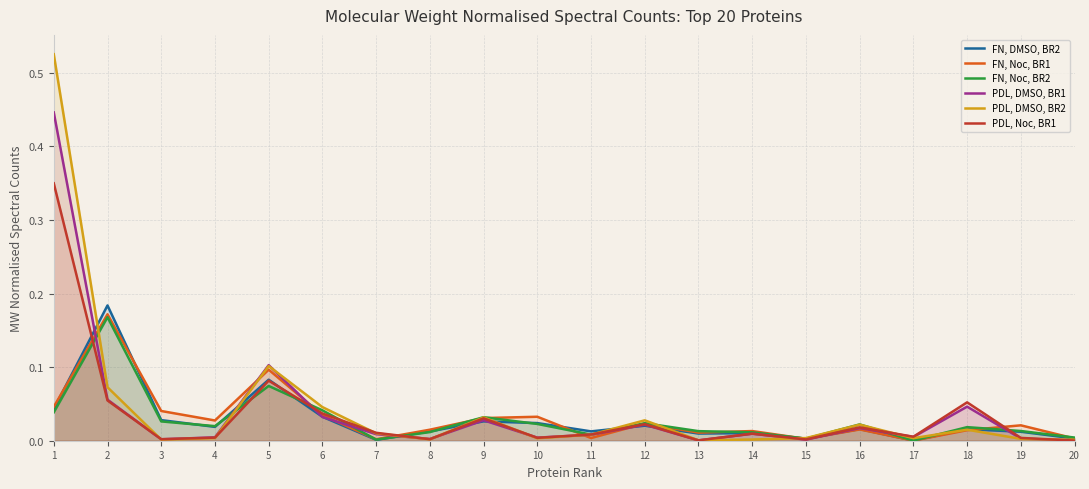

The value of PDL, Noc, BR1 at 1 is 0.1. True or false?

False